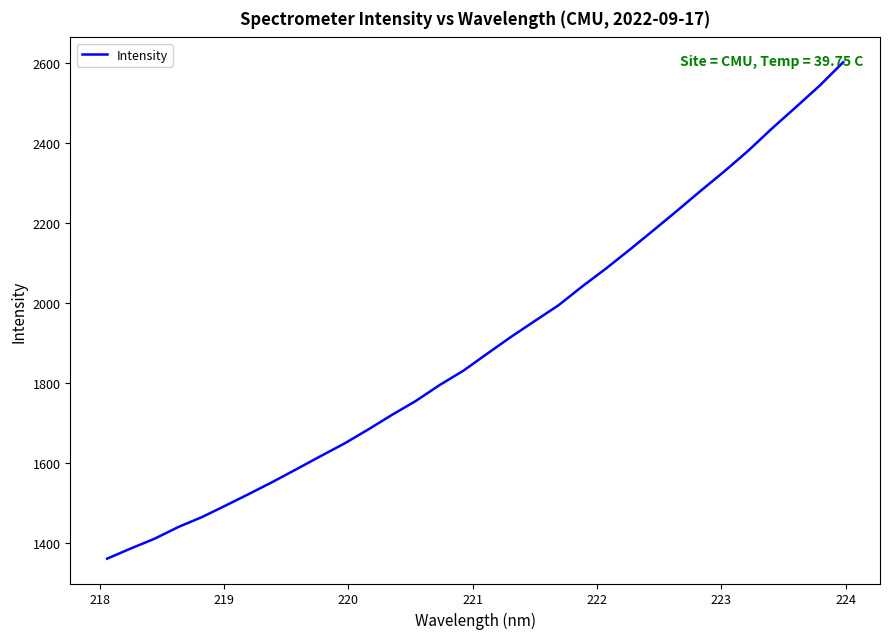

What is the greatest value displayed?

2603.0